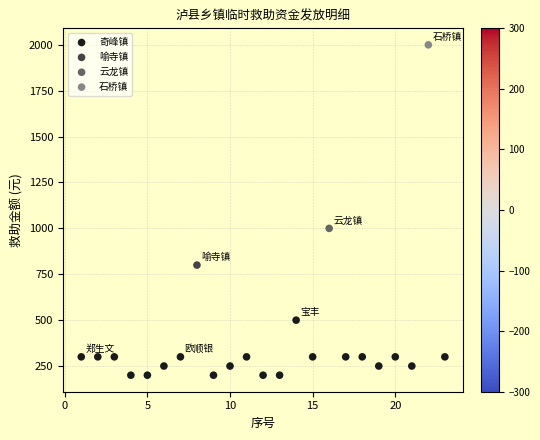

What are all the series names shown in the legend?

奇峰镇, 喻寺镇, 云龙镇, 石桥镇